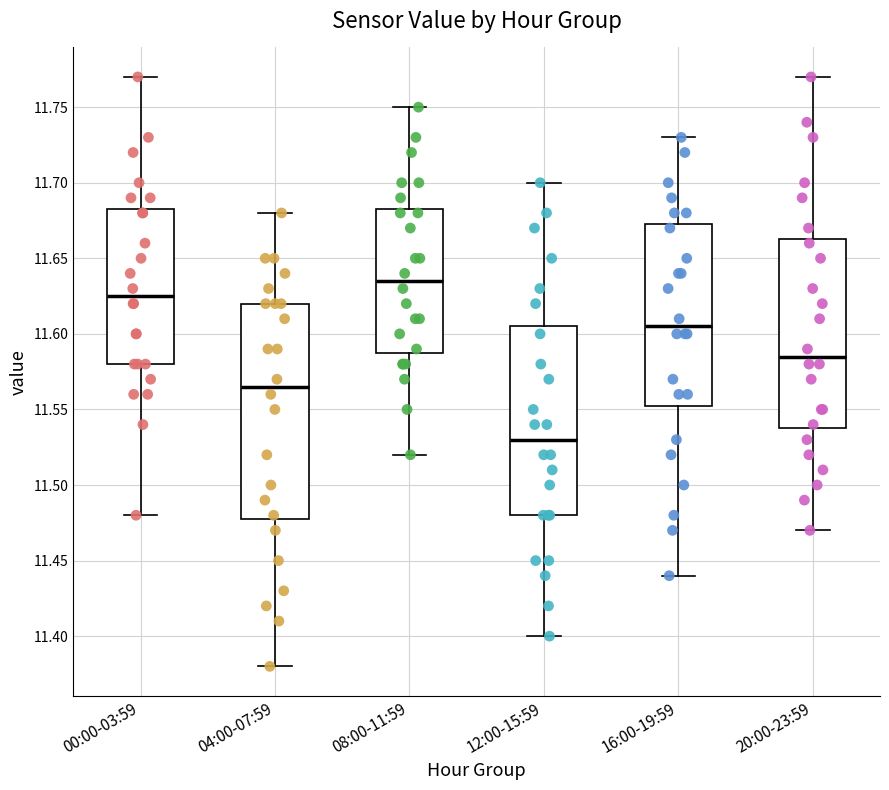

Where does the median line of the box for 08:00-11:59 sit on the y-axis? The values are not printed on the chart, so give them approximately, as read against the axis.

11.635